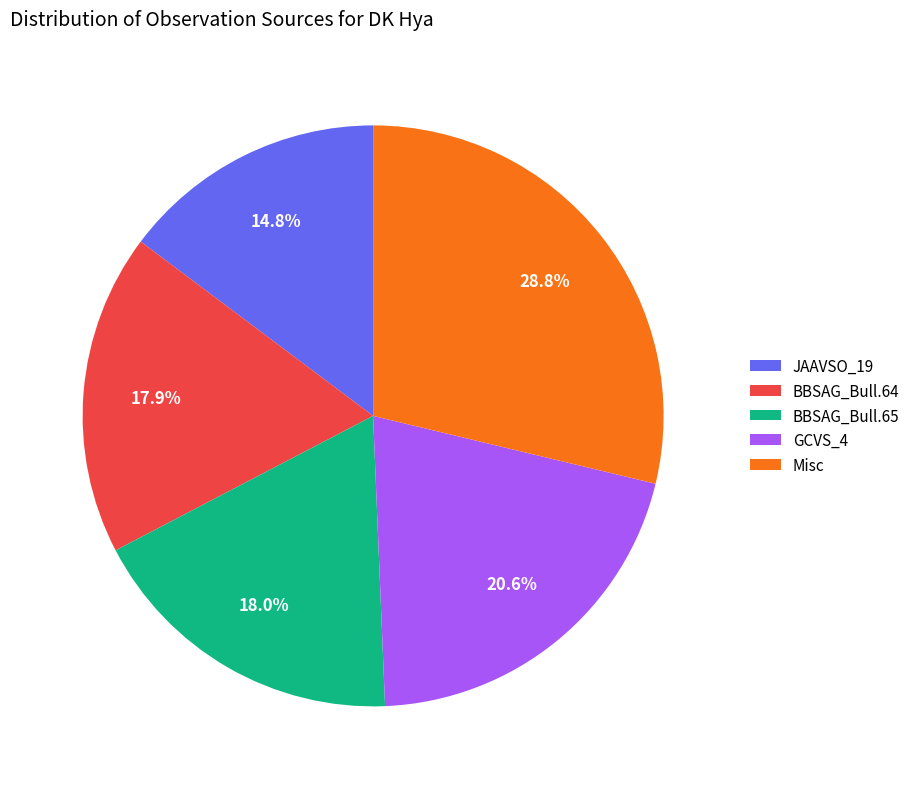

What percentage do GCVS_4 and BBSAG_Bull.64 together represent?

38.5%